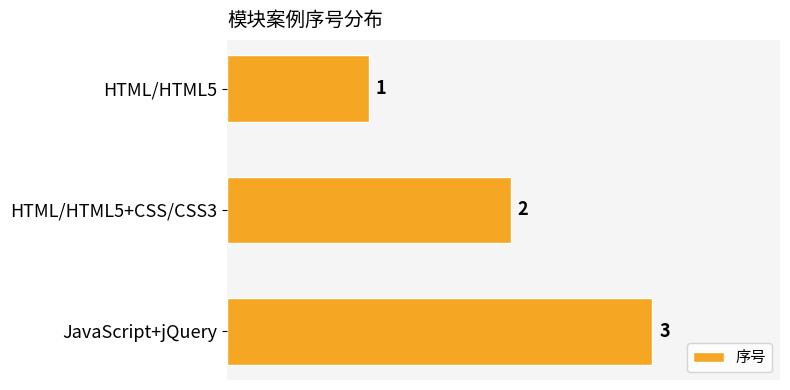

Count the values in the range 1 to 3.

3